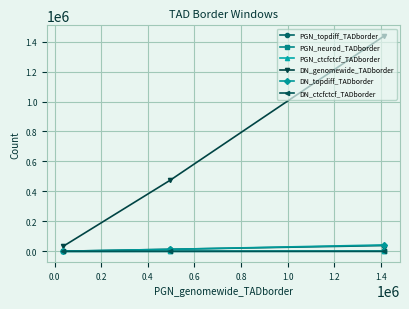

What is the maximum value shown in the chart?

1436666